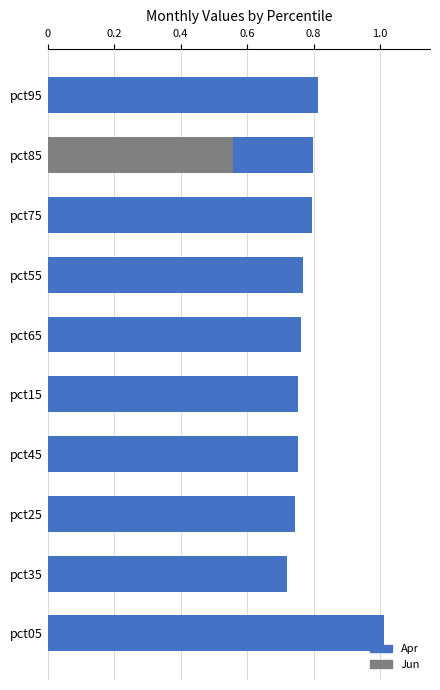

What is the sum of the values at pct65 and pct35?

1.5